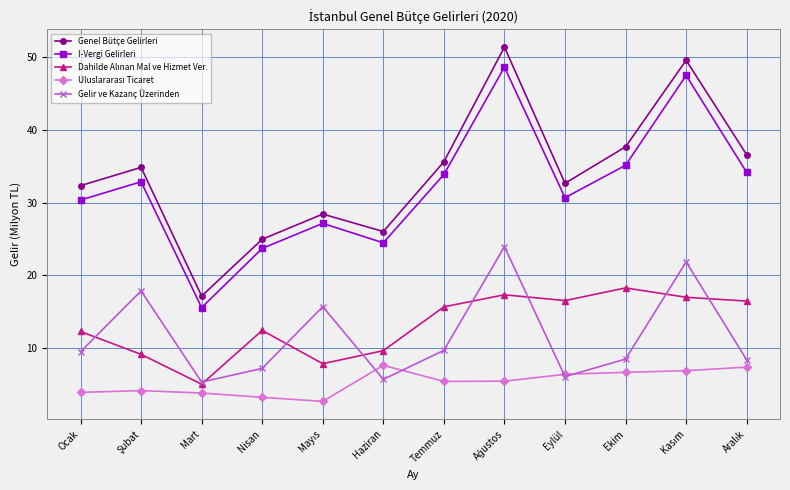

How many series are shown in this chart?

5